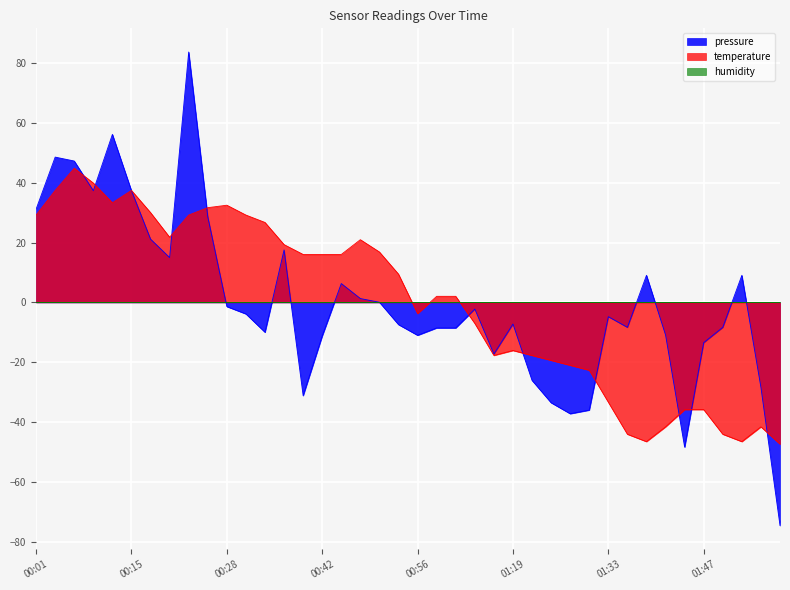

Where is the first local maximum for pressure?

00:04